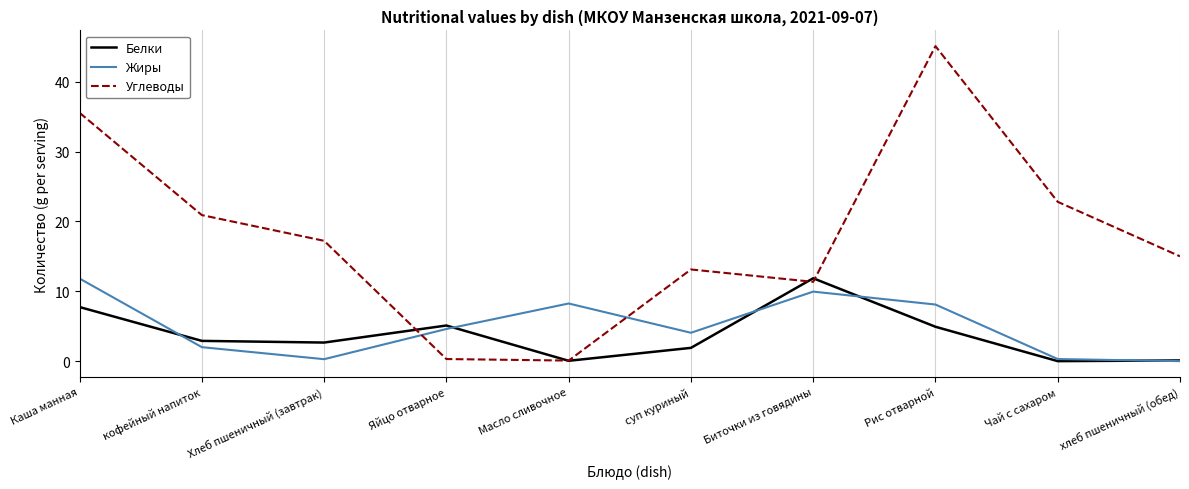

What position from the left is Каша манная?

1